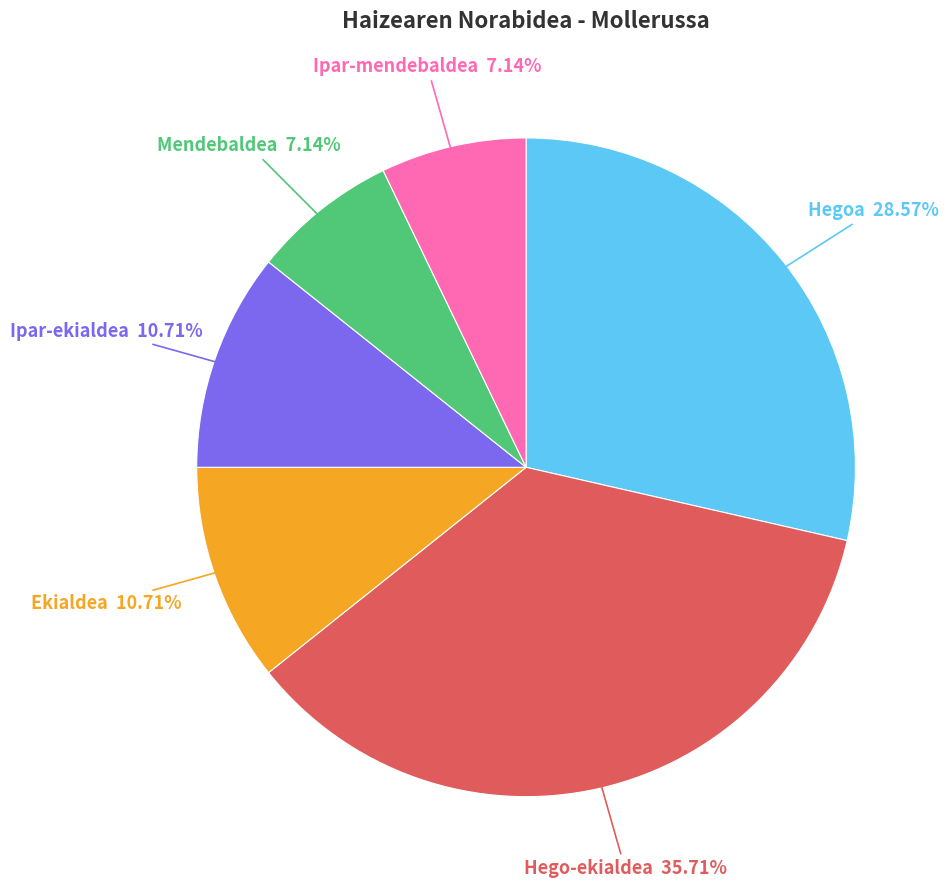

Does any single category account for the majority?

No